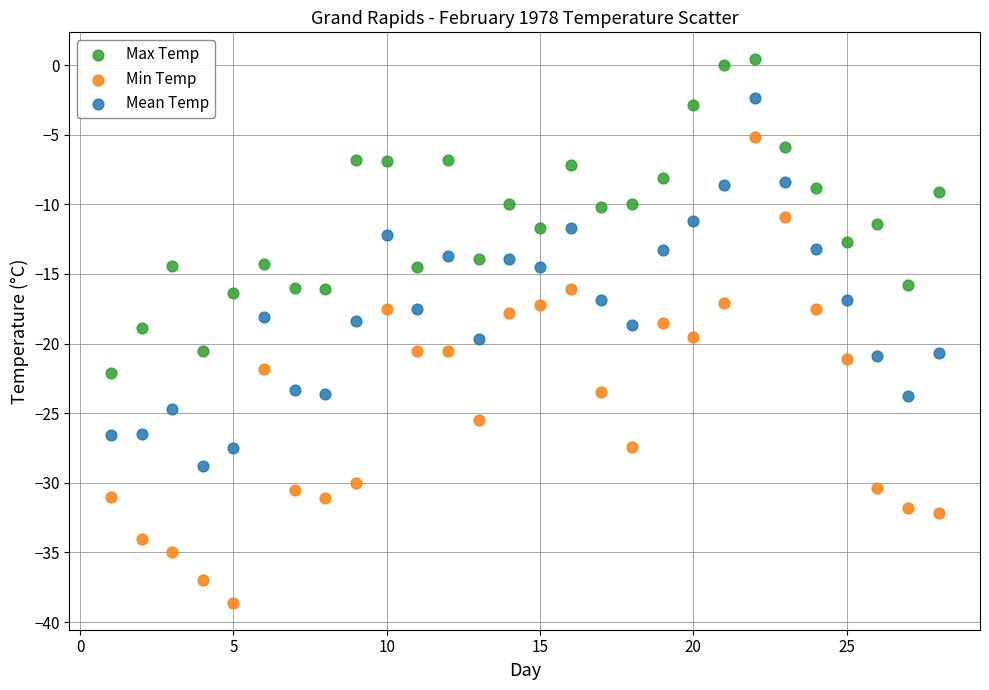

What are all the series names shown in the legend?

Max Temp, Min Temp, Mean Temp